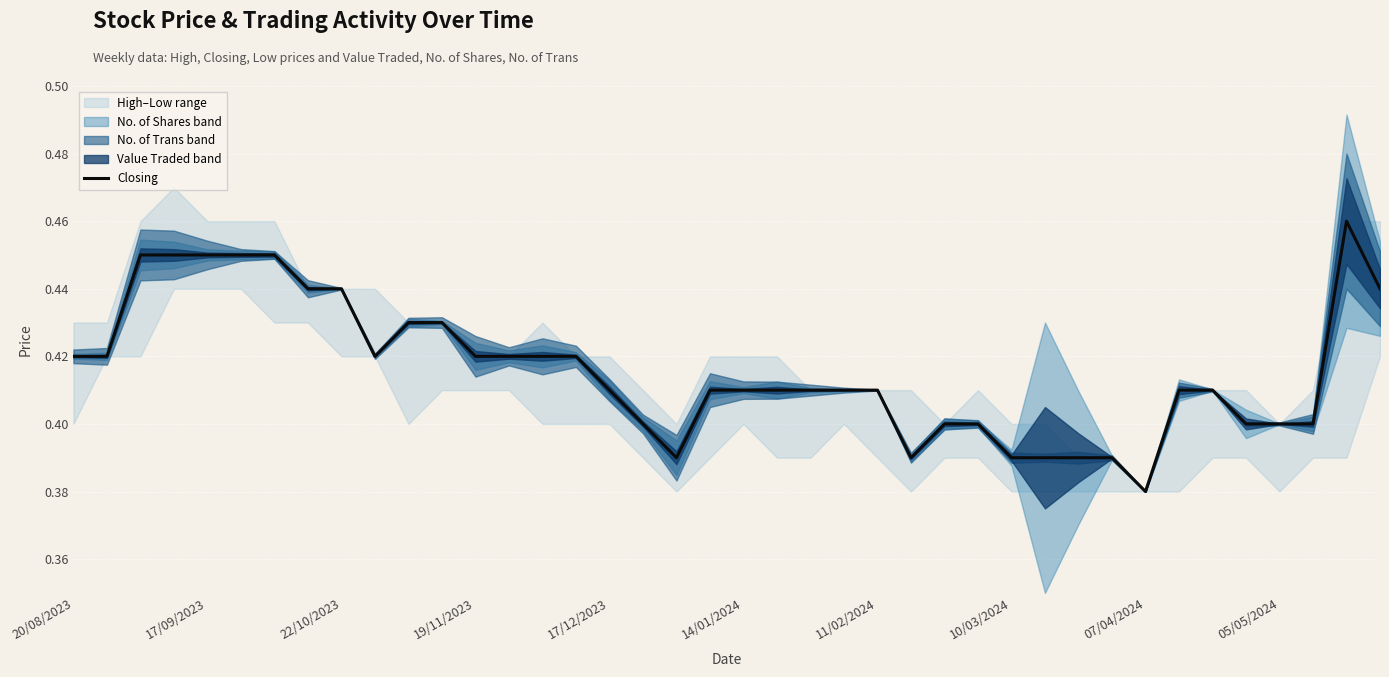

The value at 34 is 0.7. True or false?

False